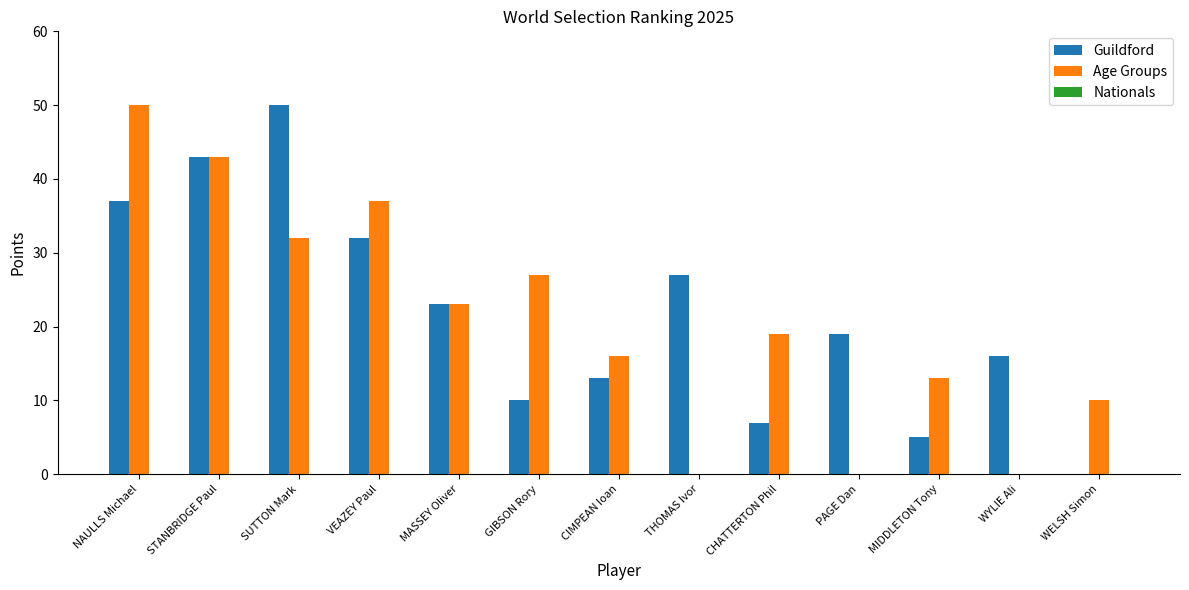

What is the difference between the Guildford values at SUTTON Mark and WELSH Simon?

50